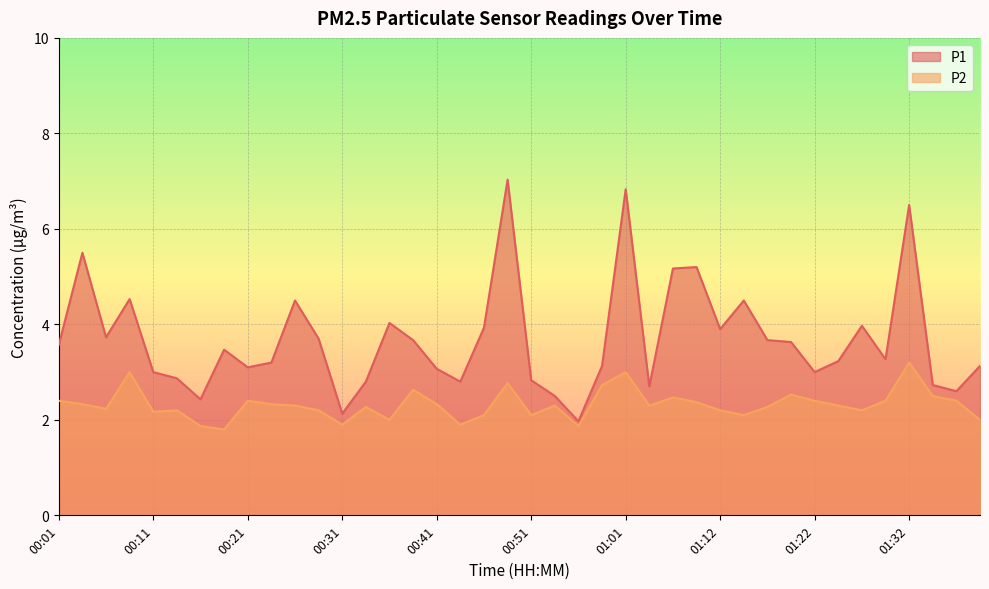

At 01:32, list the series in order from smallest to largest.

P2, P1